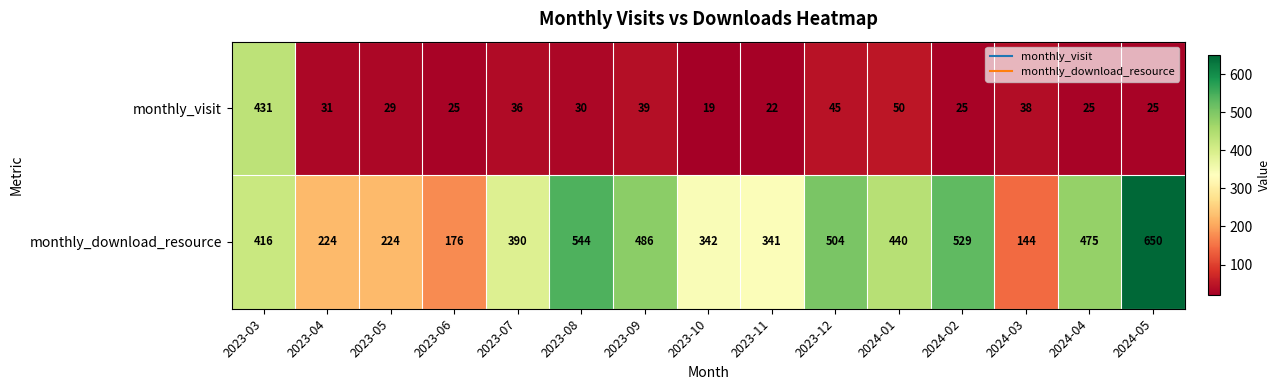

At which label does monthly_visit first exceed 30?

2023-03